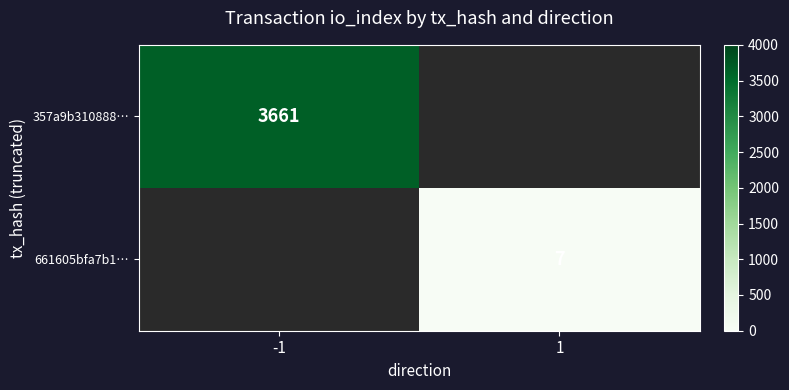

The 357a9b310888… series shows 5973 at -1. True or false?

False